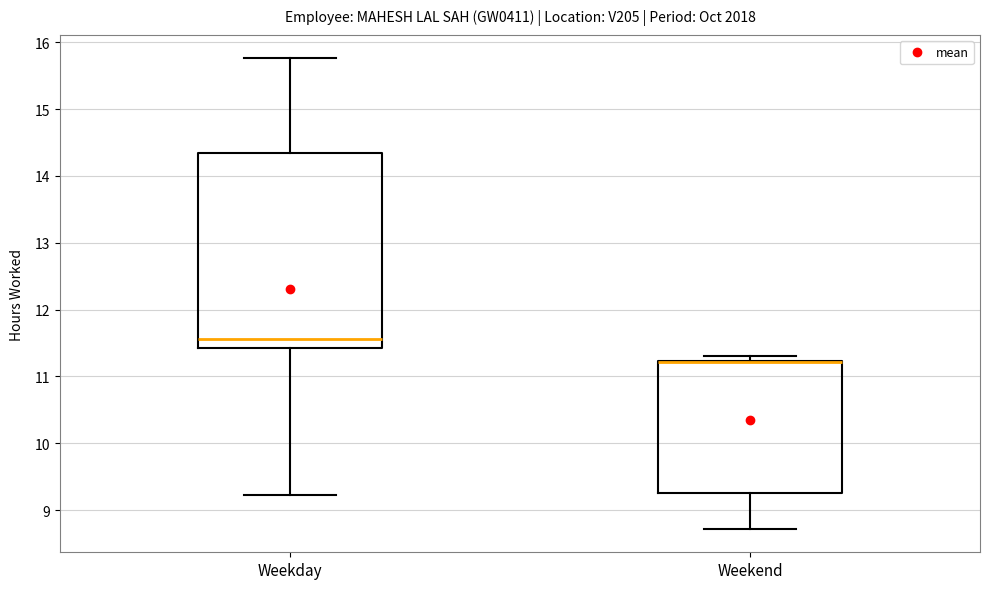

Reading left to right, transcribe this box plot: for each box, give where its median line is, the range the box spans, and where its two whiskers end, as read against the y-axis. The values are not printed on the chart, so give them approximately, as read against the axis.

Weekday: median 11.6, box 11.4 to 14.3, whiskers 9.2 to 15.8
Weekend: median 11.2 (drawn on the box's upper edge), box 9.3 to 11.2, whiskers 8.7 to 11.3